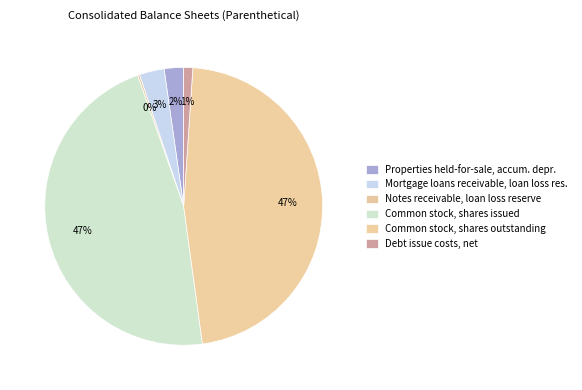

How many segments does this pie chart have?

6